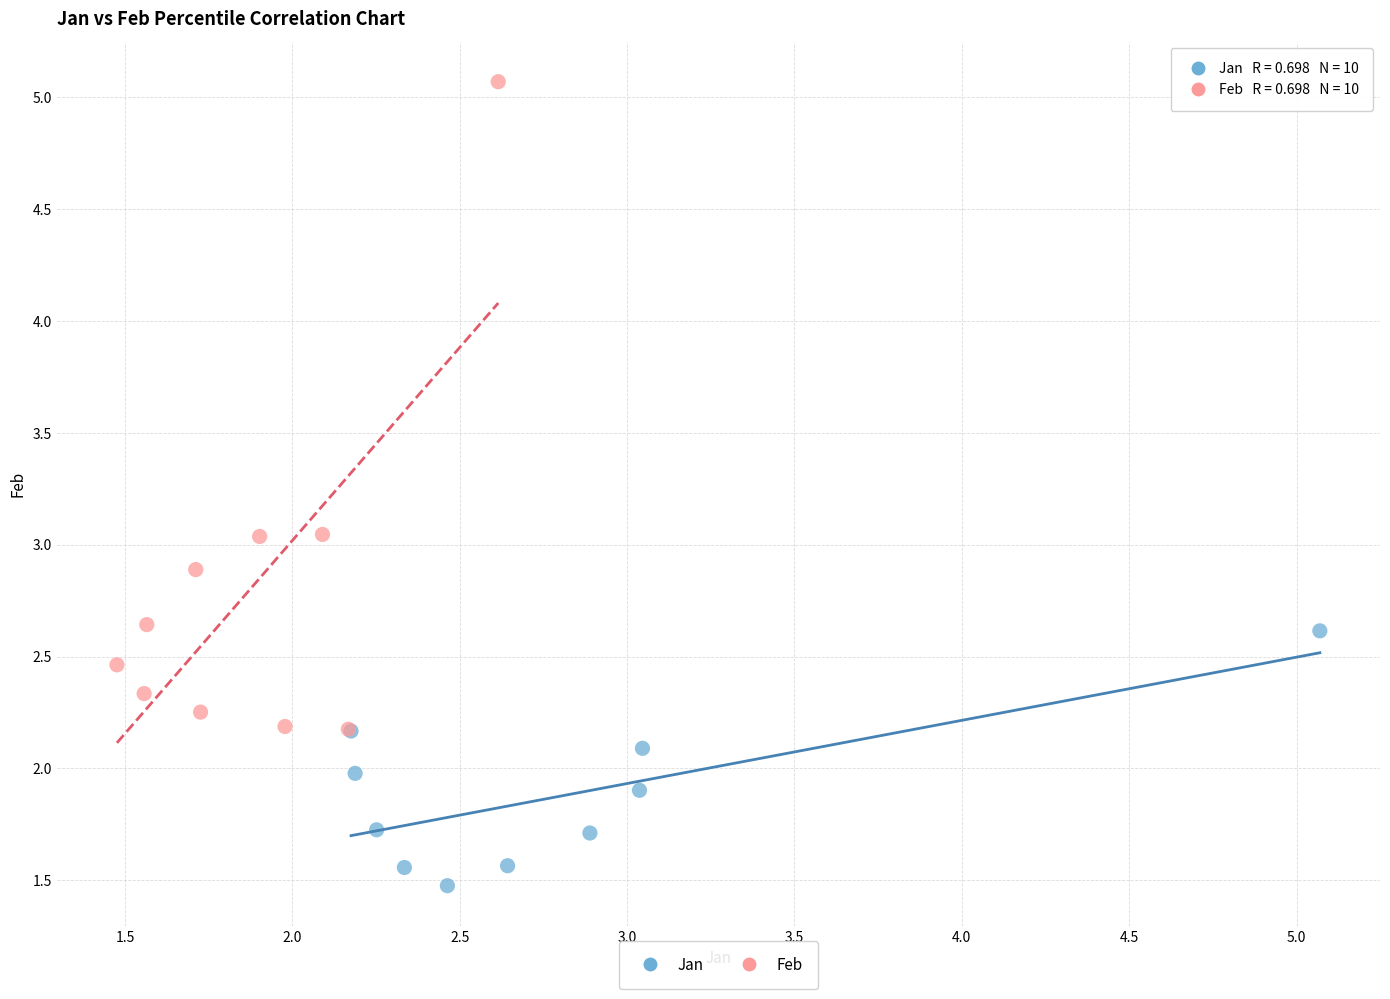

Which series contains the highest Y value?

Feb